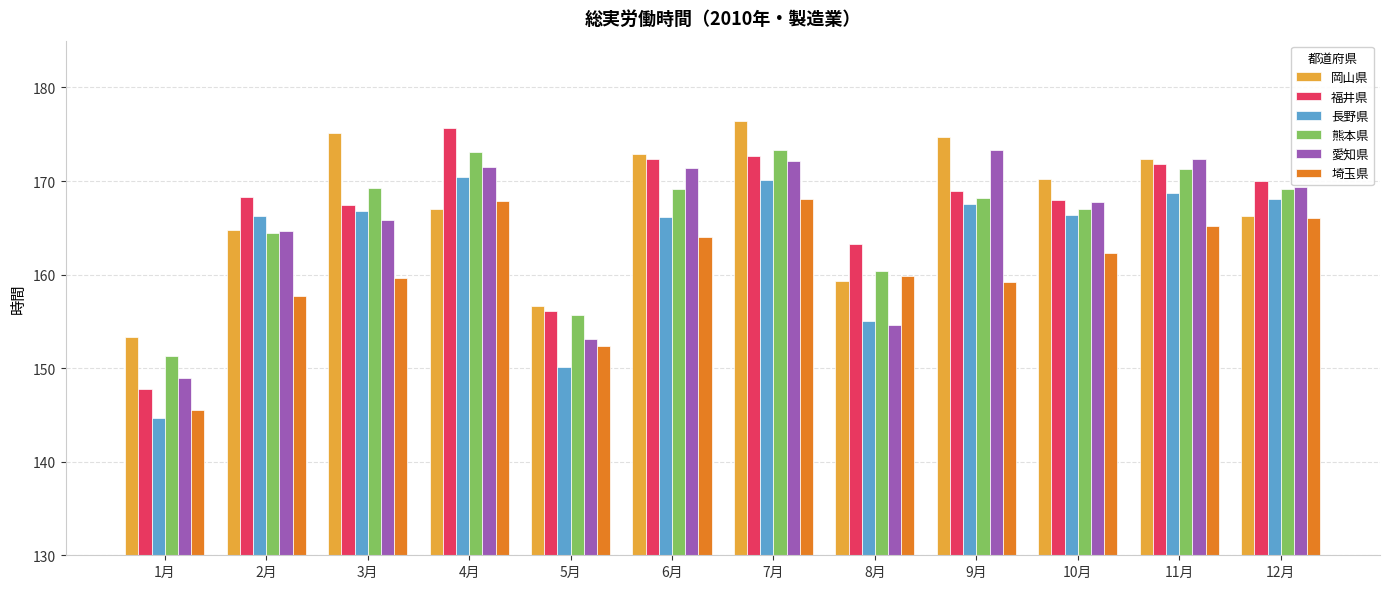

How many values in the 愛知県 series exceed 169?

6